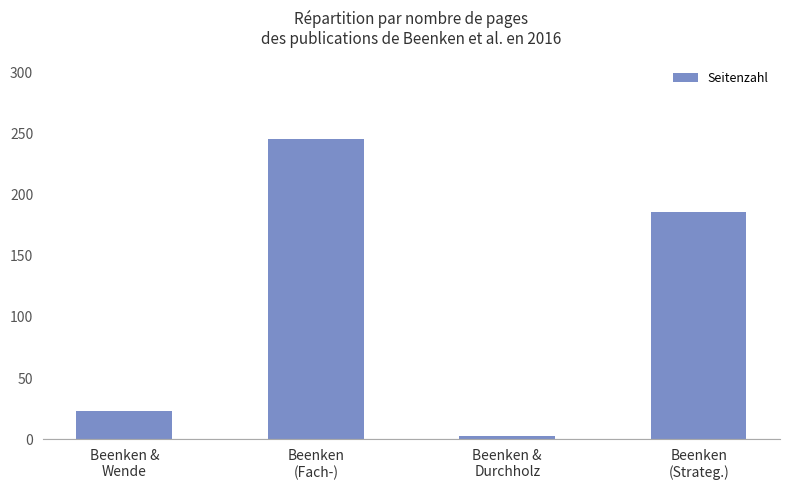

At which label is the value closest to 124?

Beenken
(Strateg.)